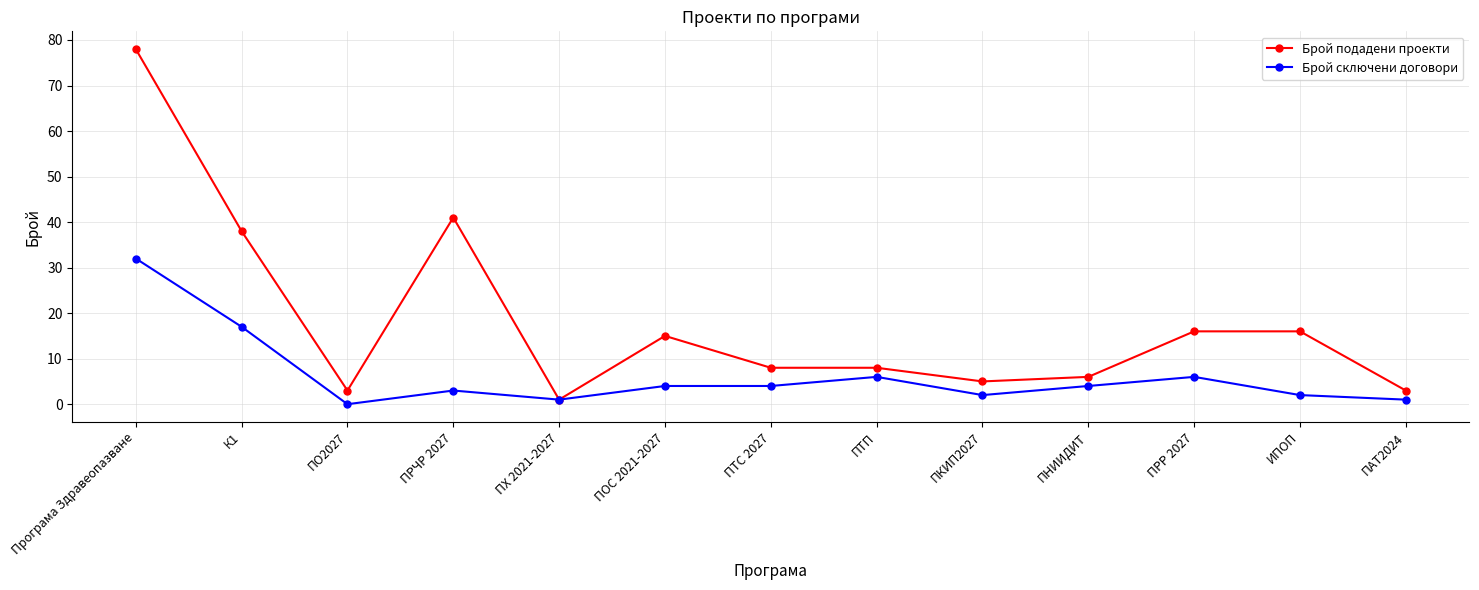

Rank the series by their maximum value, from highest to lowest.

Брой подадени проекти, Брой сключени договори